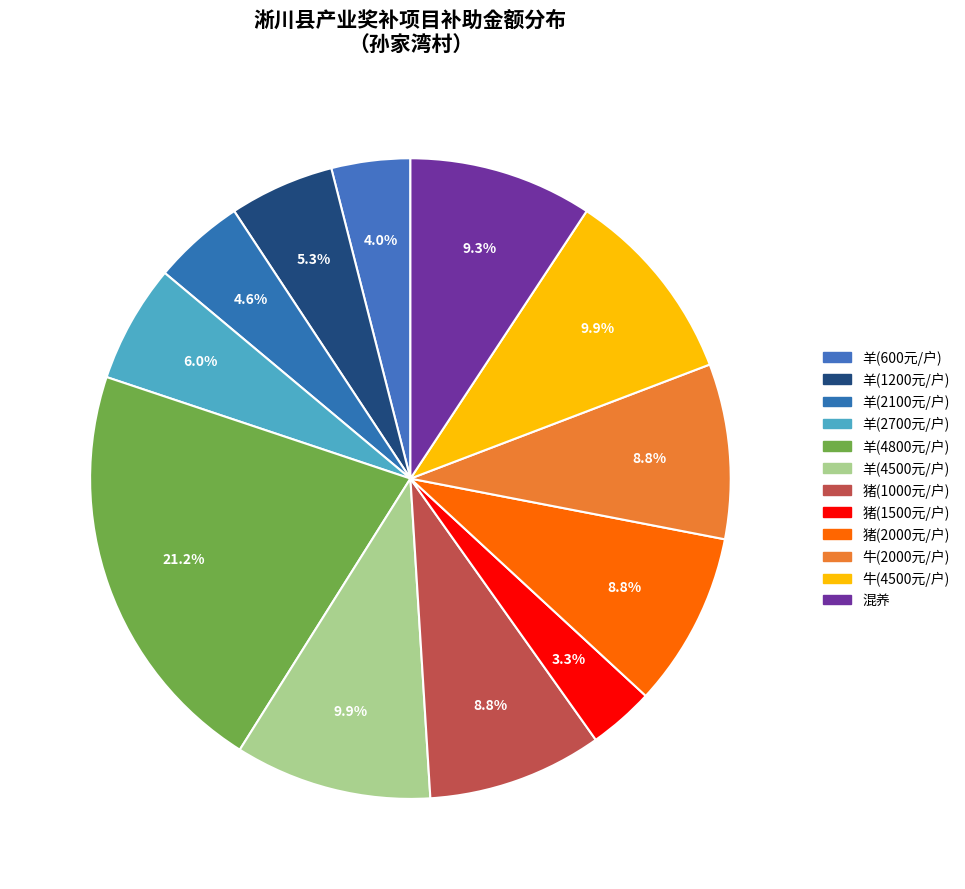

How many segments does this pie chart have?

12